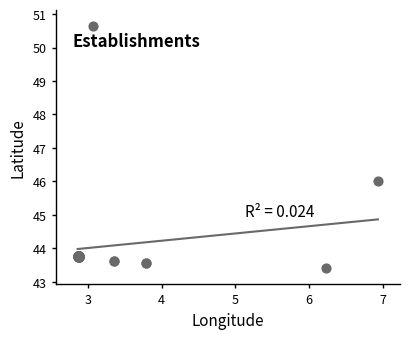

What Y value in the scatter plot is closest to 47?

46.0